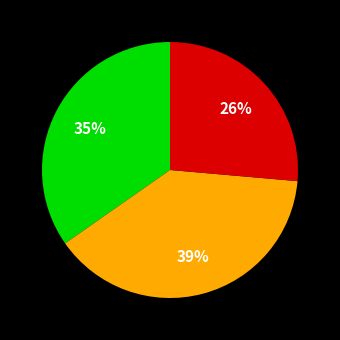

Is there a majority slice in this chart?

No